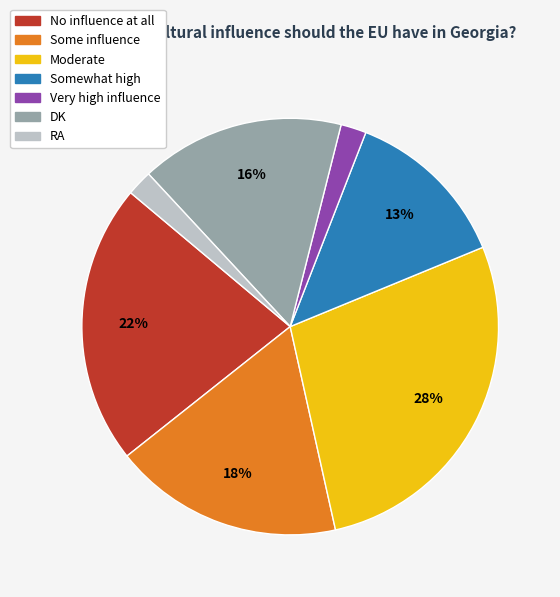

Is the sum of Some influence and Somewhat high greater than half?

No